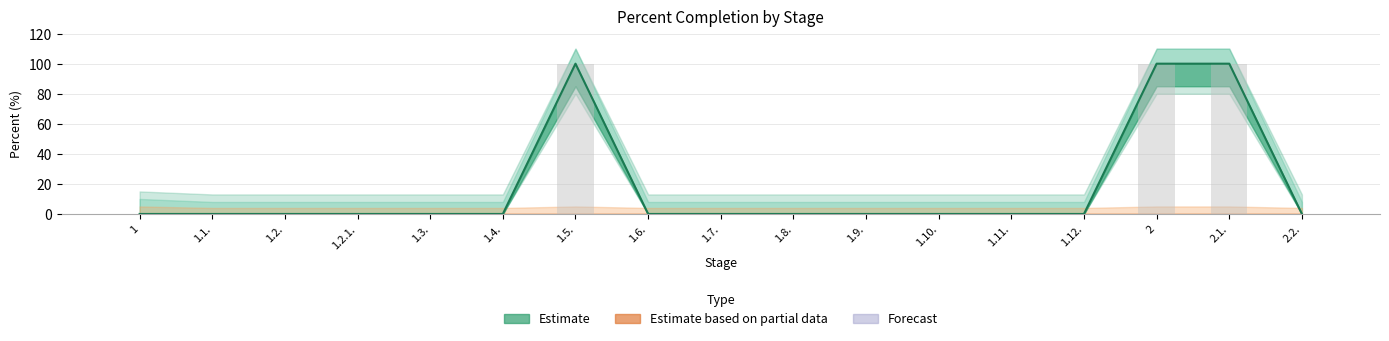

Which has a higher value, 1.2.1. or 2.1.?

2.1.